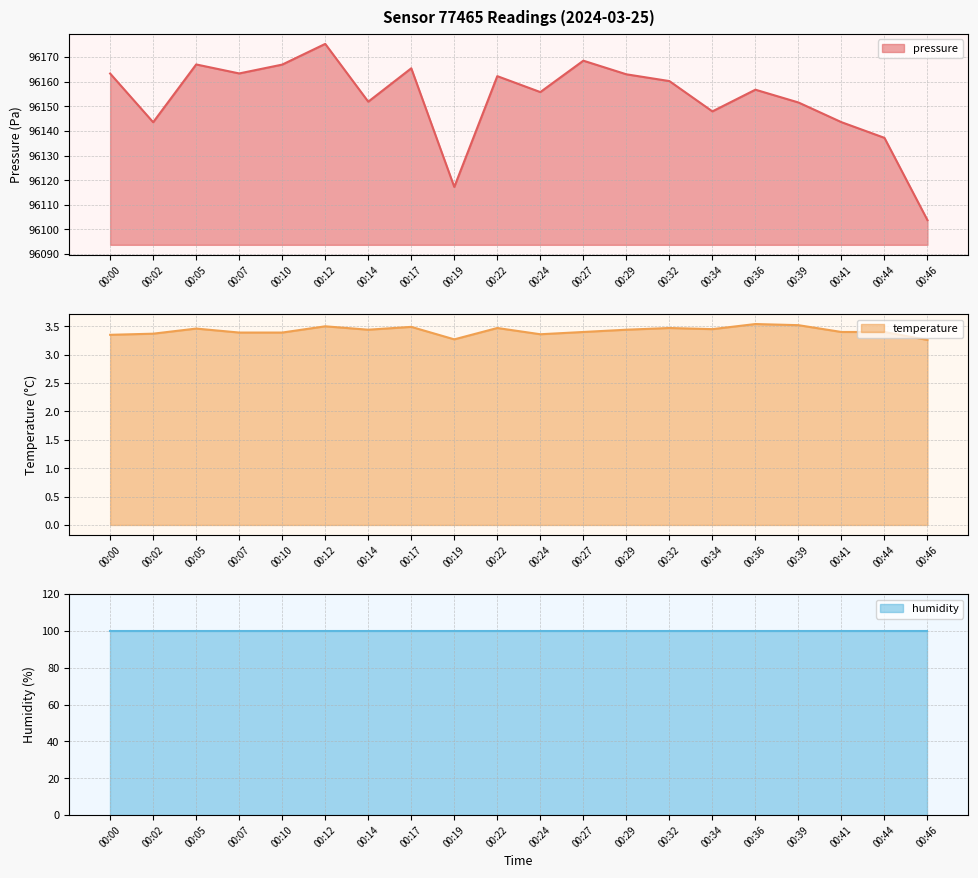

What is the minimum value for pressure?

96103.8